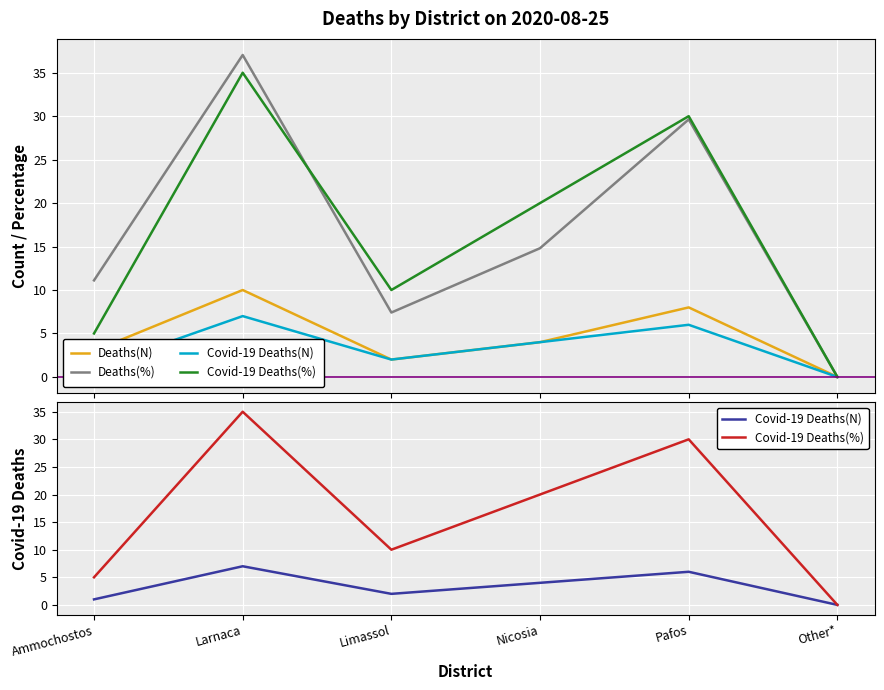

In Covid-19 Deaths(%), how many points are higher than both neighbors (excluding endpoints)?

2